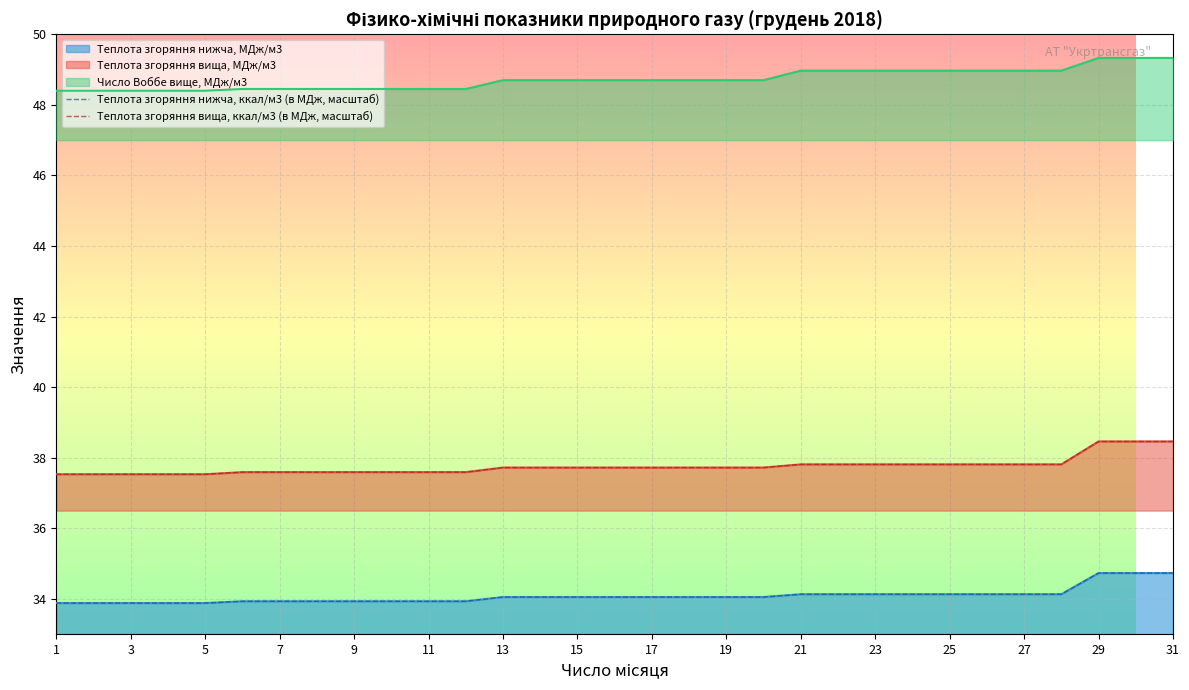

At how many categories does at least one series exceed 34?

31